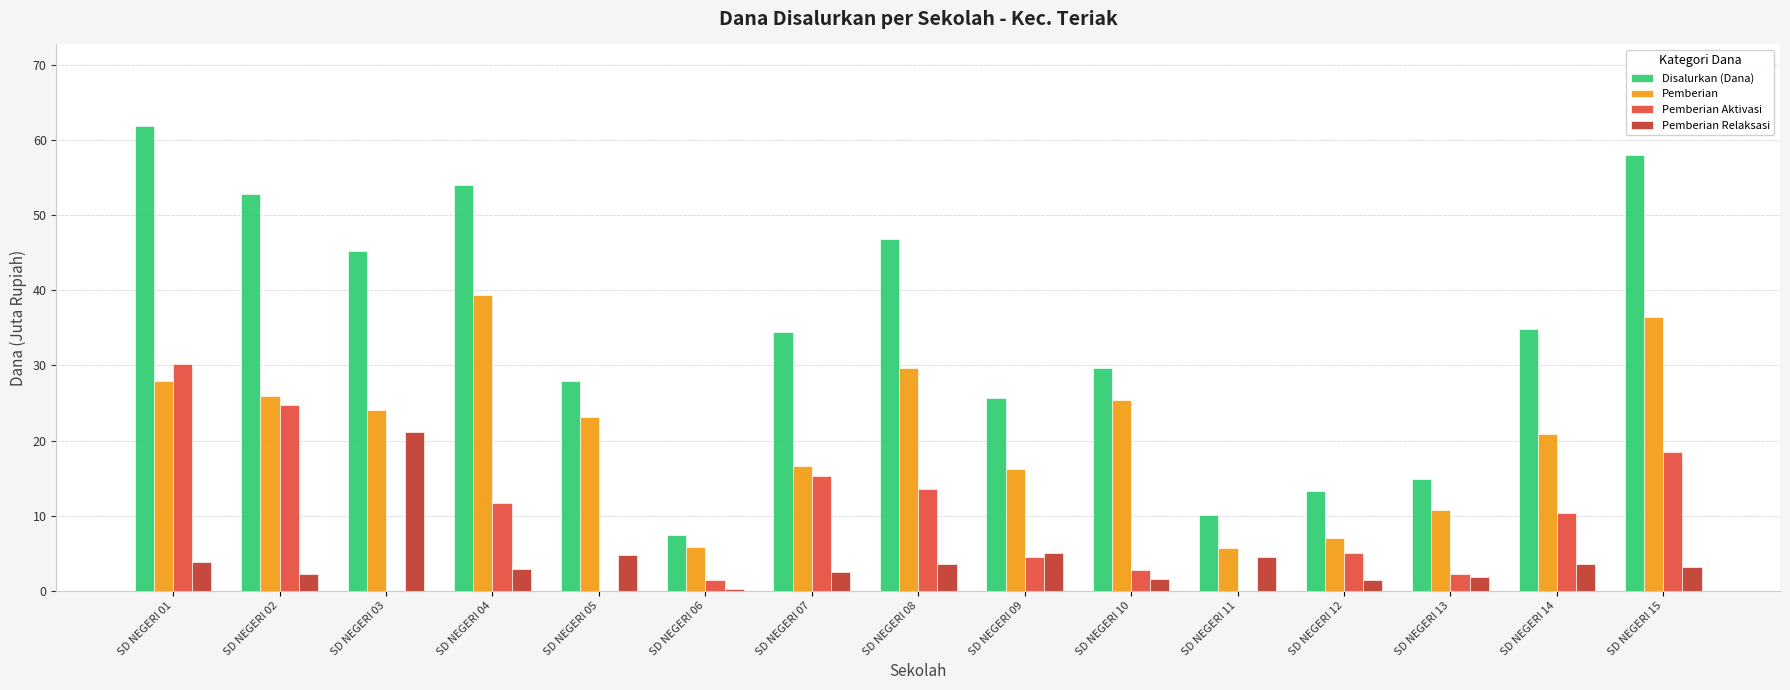

The value of Pemberian at SD NEGERI 05 is 23.2. True or false?

True